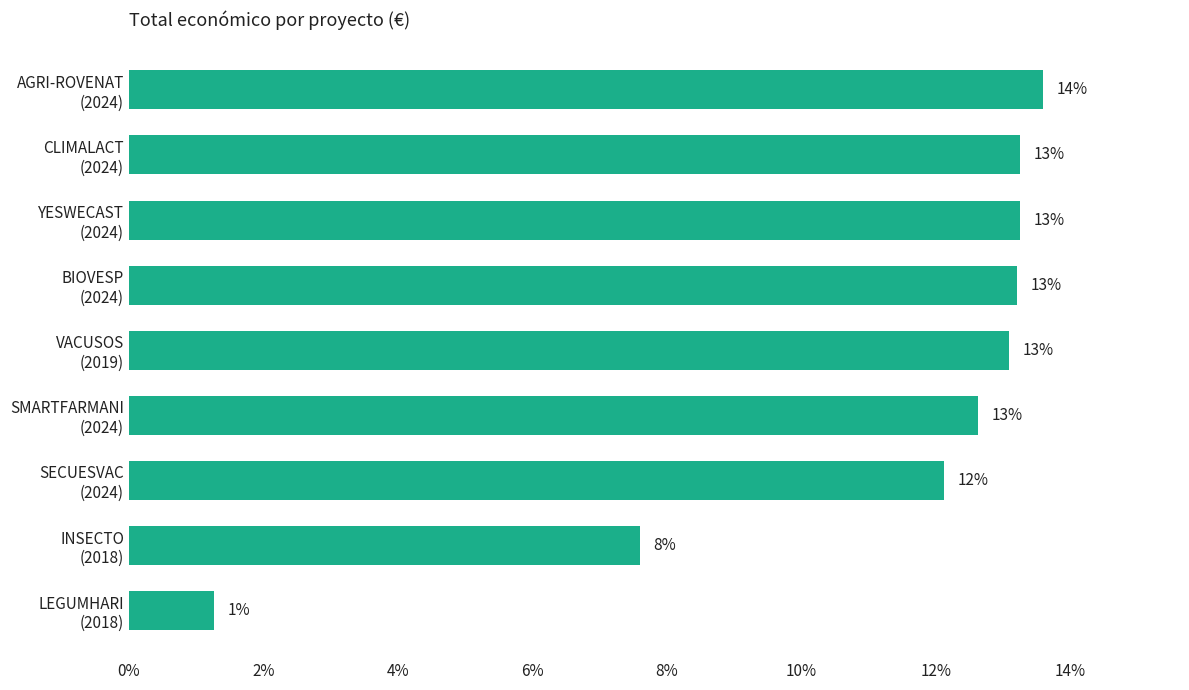

What is the maximum value shown in the chart?

0.1